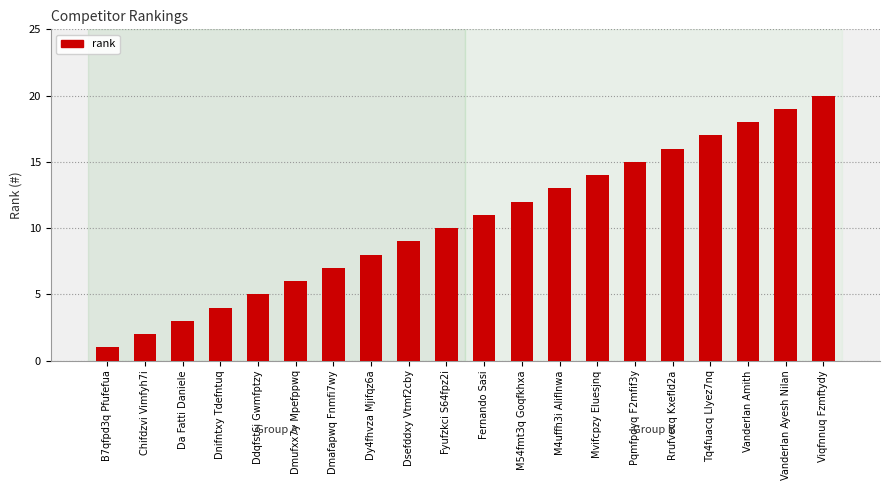

How many data points are less than 11?

10